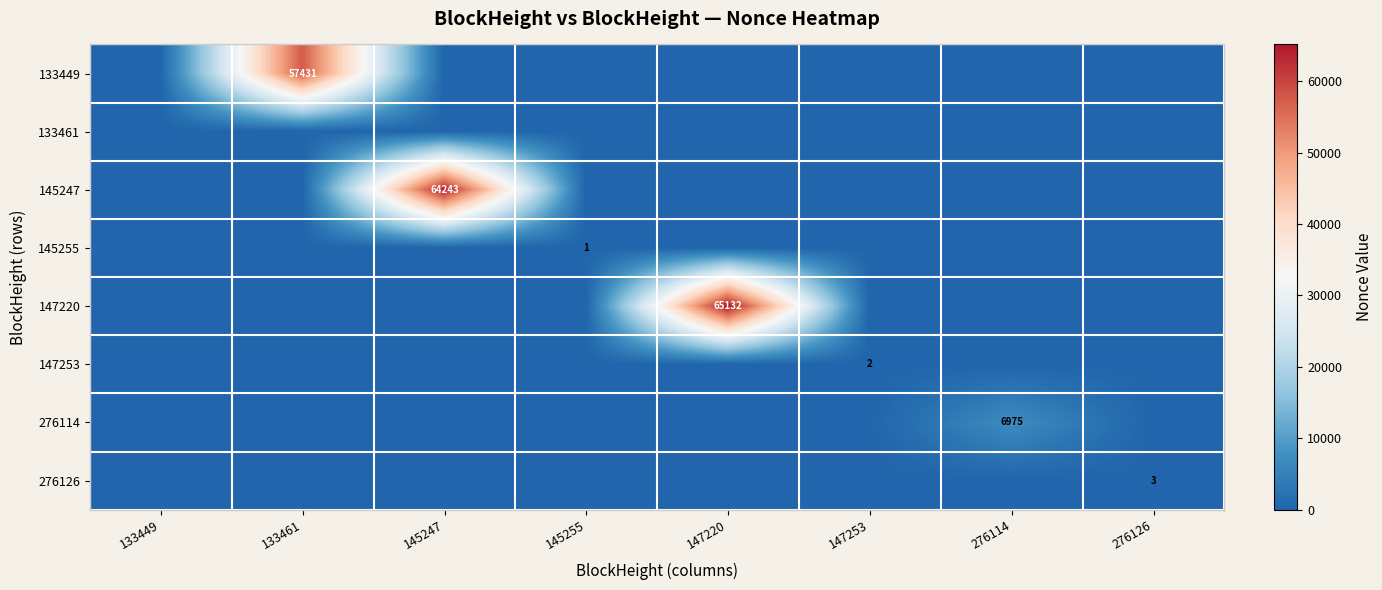

True or false: 147253 has a value of 0 at 147253.

False